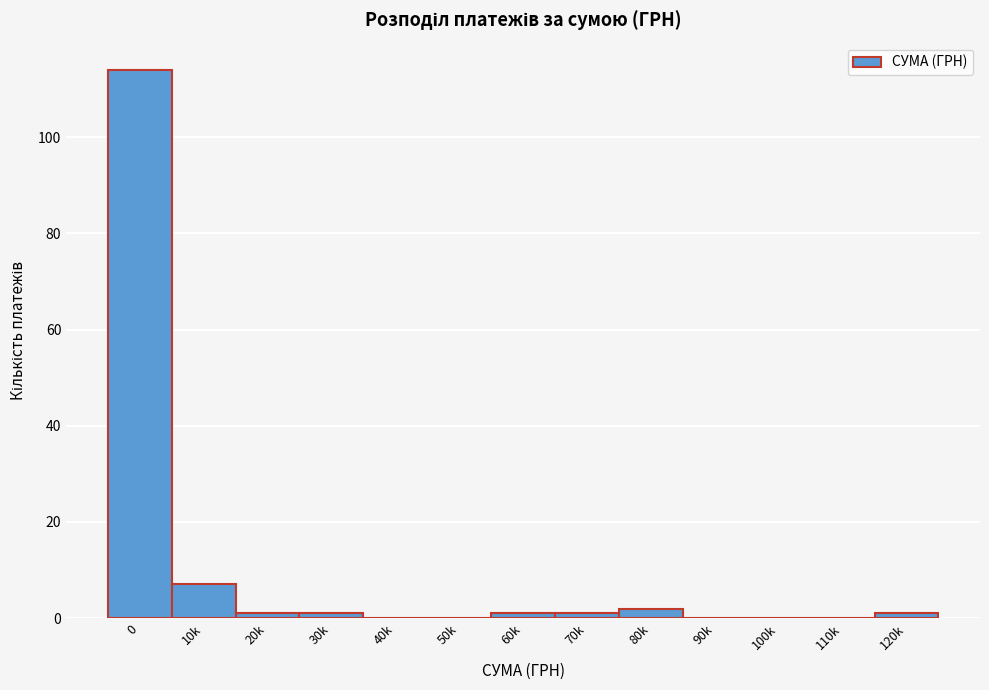

Reading left to right, transcribe all the data shown in this chart.

0=114	10k=7	20k=1	30k=1	40k=0	50k=0	60k=1	70k=1	80k=2	90k=0	100k=0	110k=0	120k=1